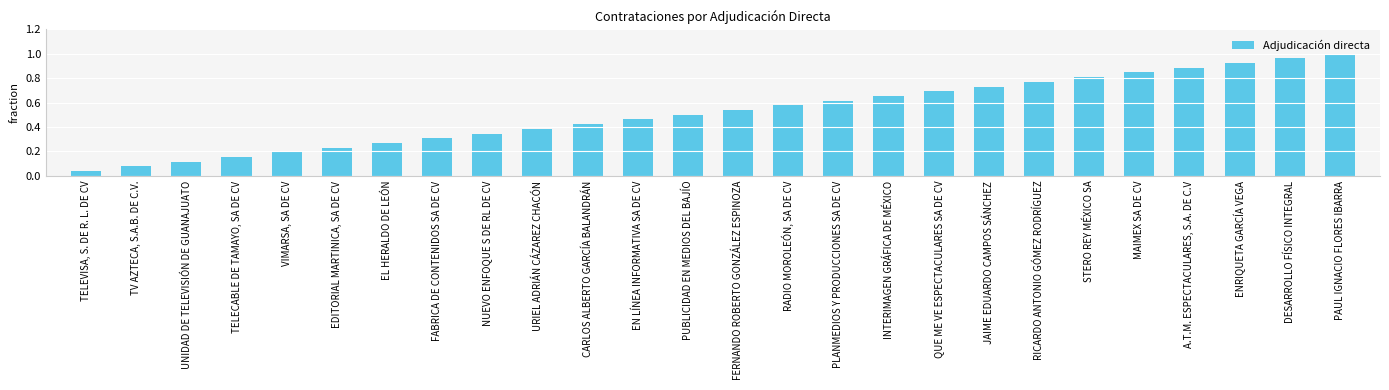

Which has a higher value, EDITORIAL MARTINICA, SA DE CV or A.T.M. ESPECTACULARES, S.A. DE C.V?

A.T.M. ESPECTACULARES, S.A. DE C.V